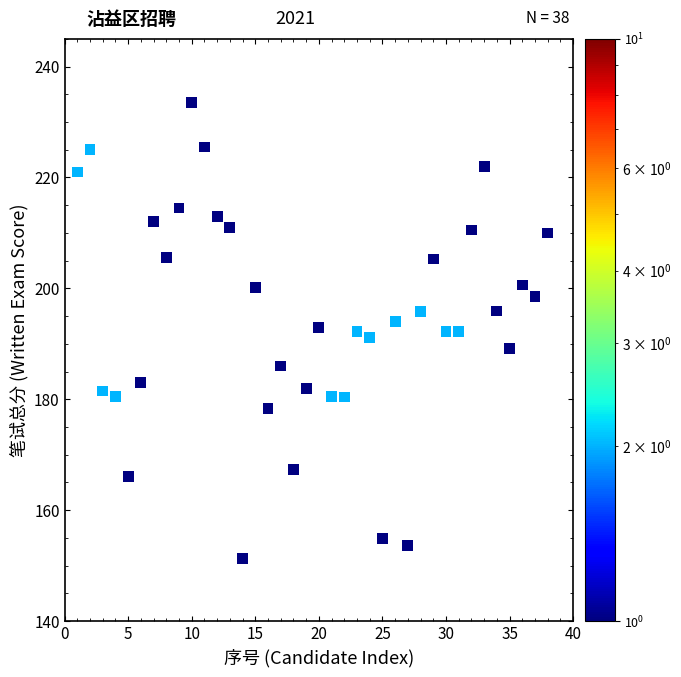

What is the range of X values (max minus min)?

37.0